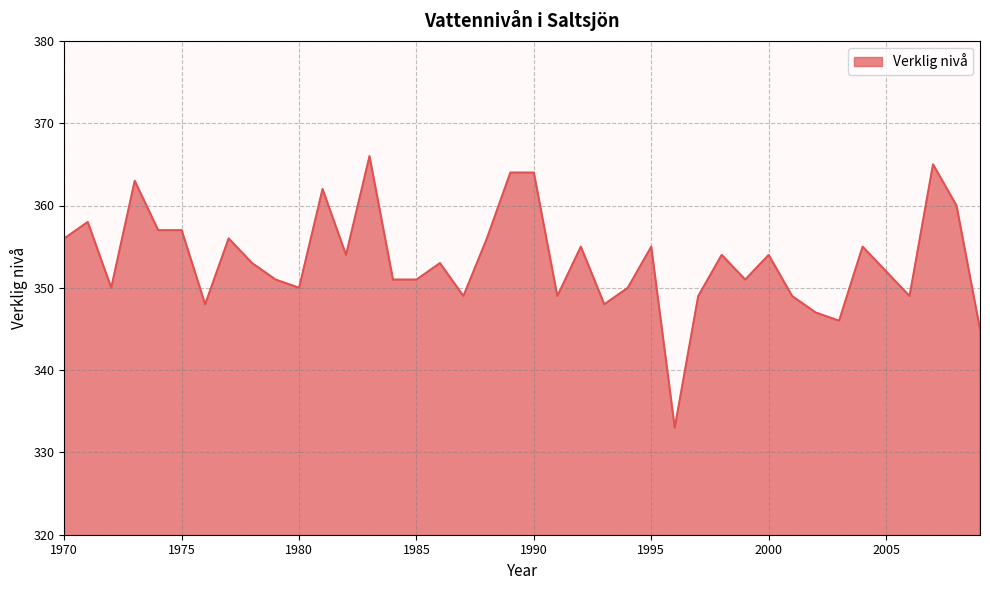

What is the greatest value displayed?

366